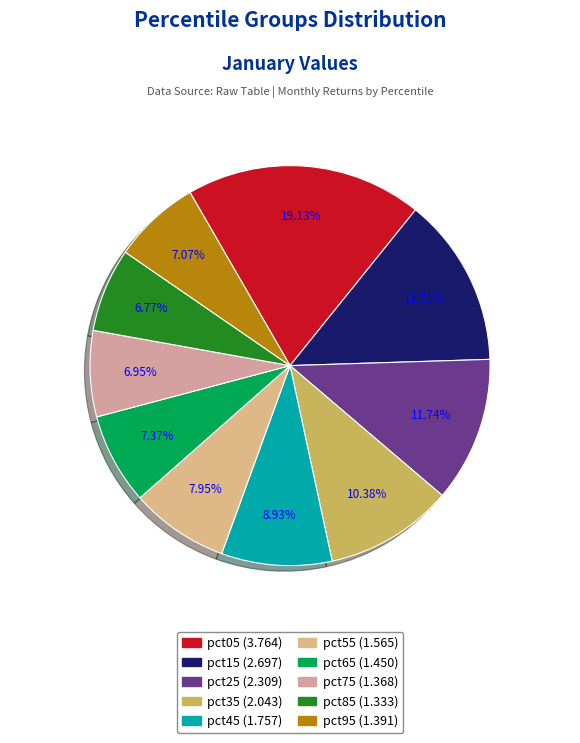

Combined, what portion of the pie is pct35 and pct65?

17.7%